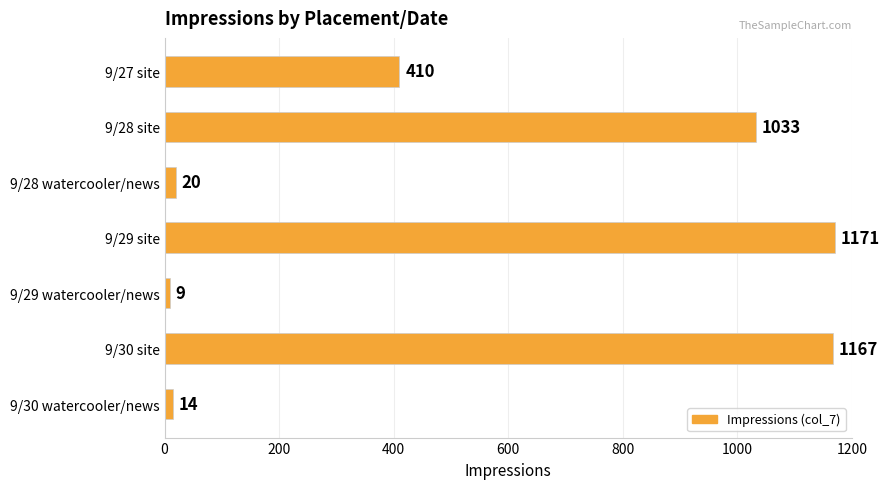

What is the sum of all values?

3824